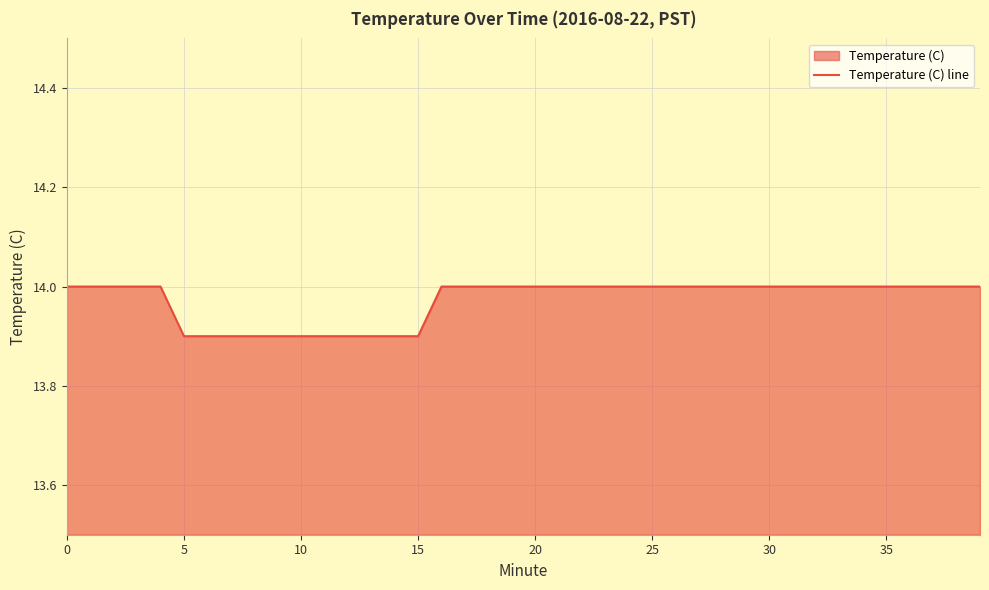

What is the sum of all values?

558.9